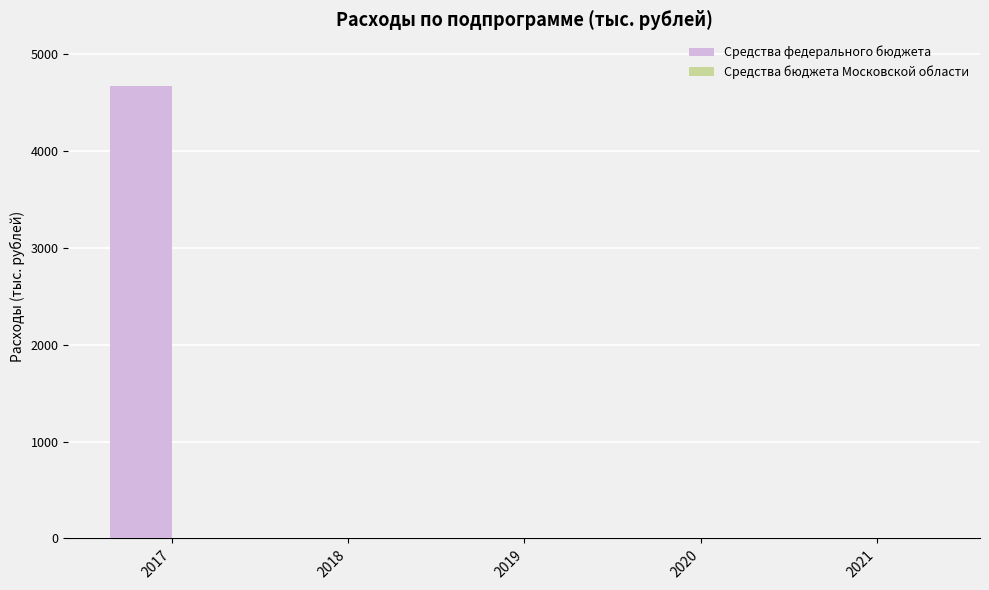

Is it true that the value at 2018 is 0?

True